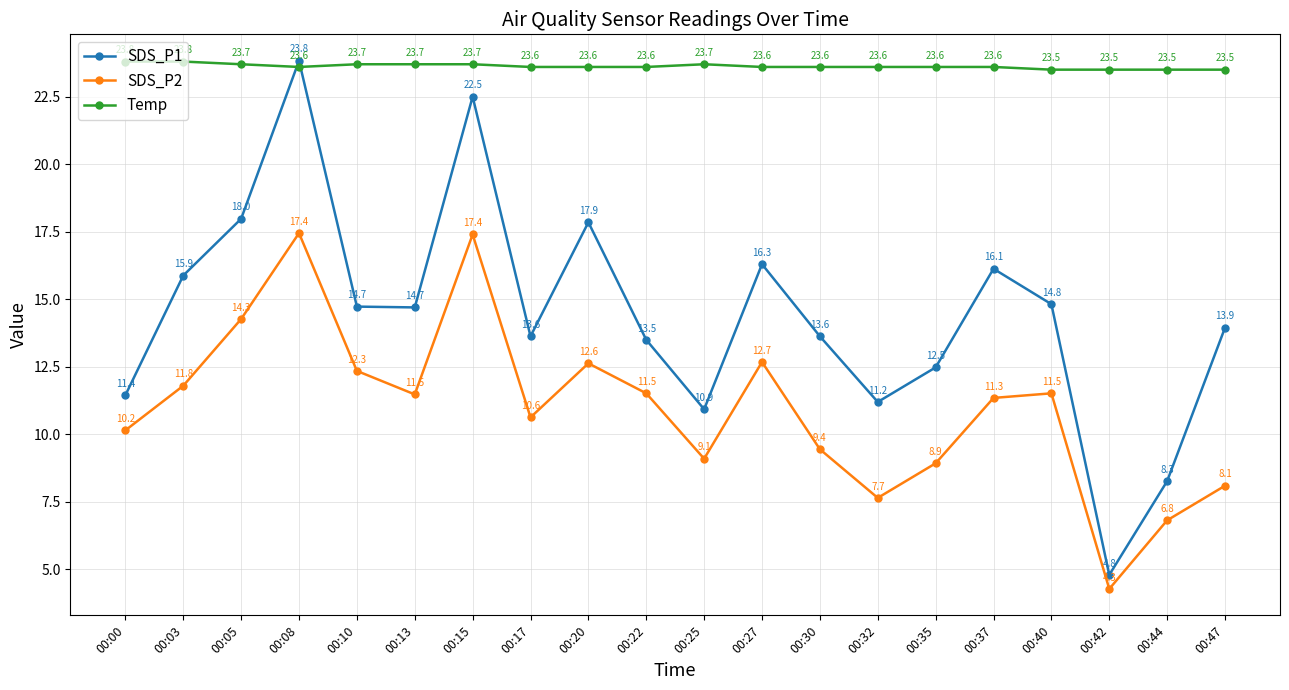

The value of SDS_P2 at 00:17 is 10.6. True or false?

True